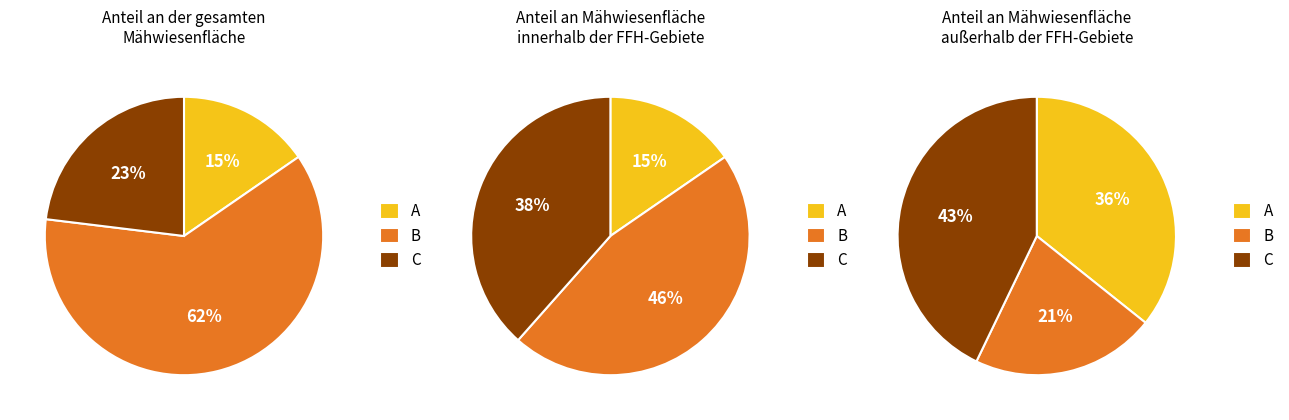

Does -54 account for over 50% of the chart?

No